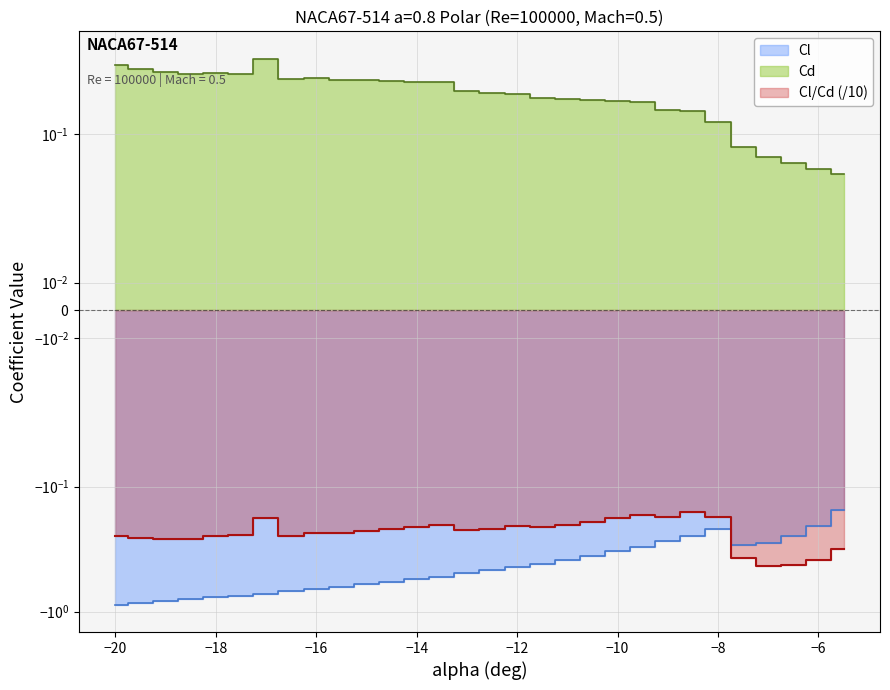

What position from the left is −6?

29